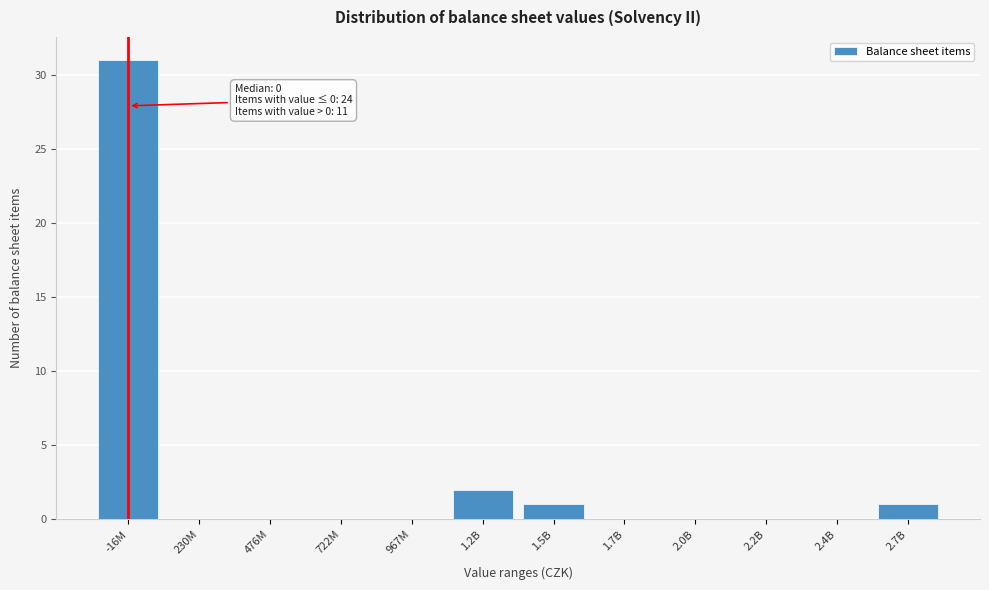

Reading right to left, extract all data points from this chart.

2.7B=1	2.4B=0	2.2B=0	2.0B=0	1.7B=0	1.5B=1	1.2B=2	967M=0	722M=0	476M=0	230M=0	-16M=31